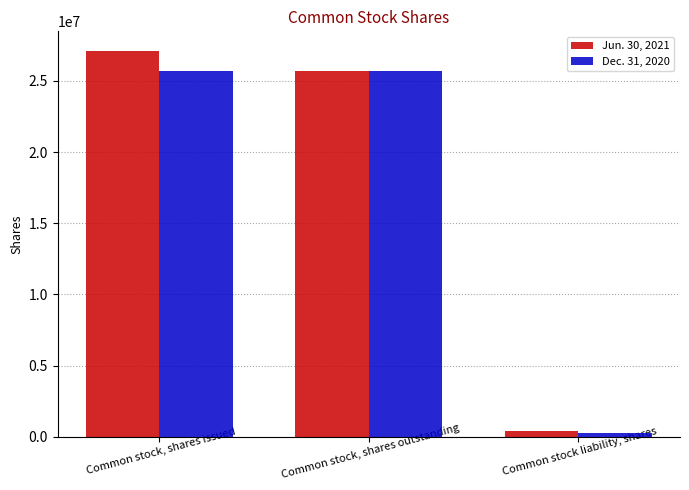

How many groups of bars are there?

3